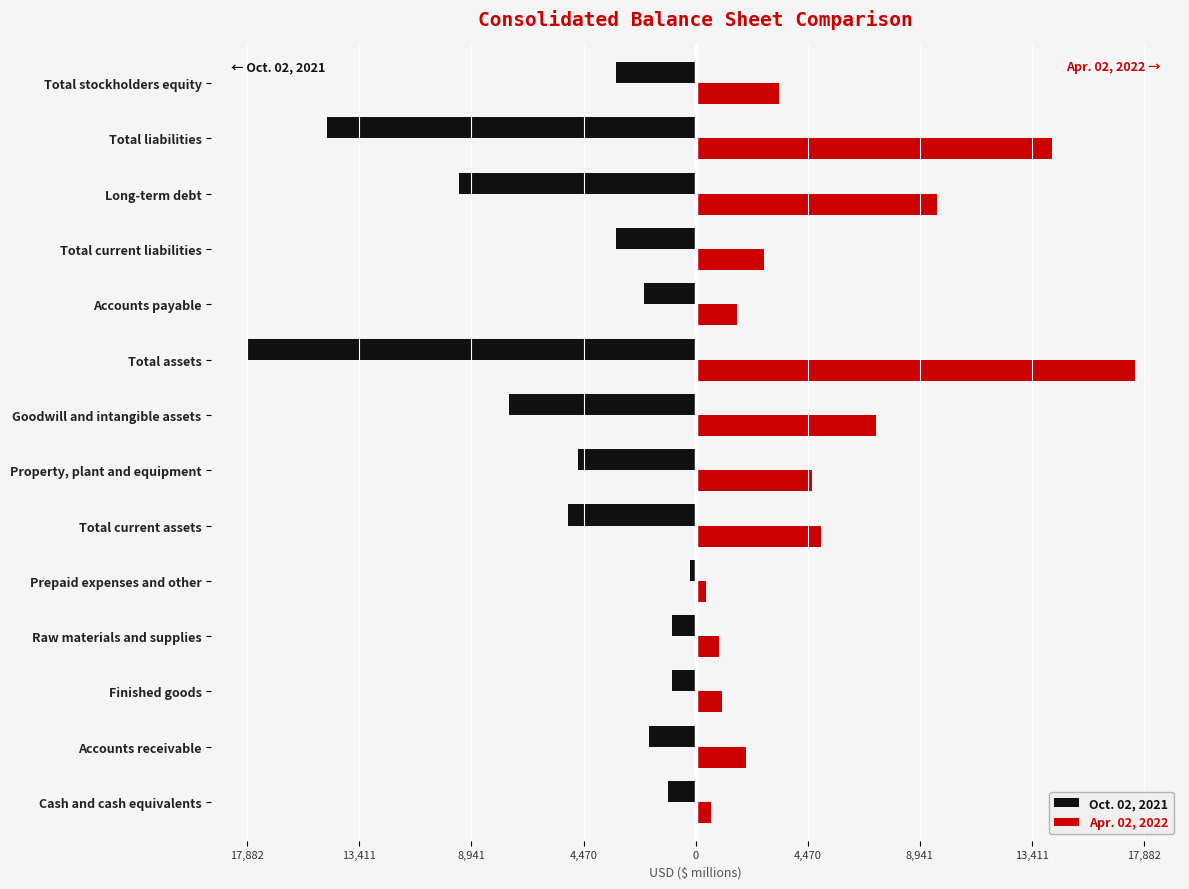

What are all the series names shown in the legend?

Oct. 02, 2021, Apr. 02, 2022